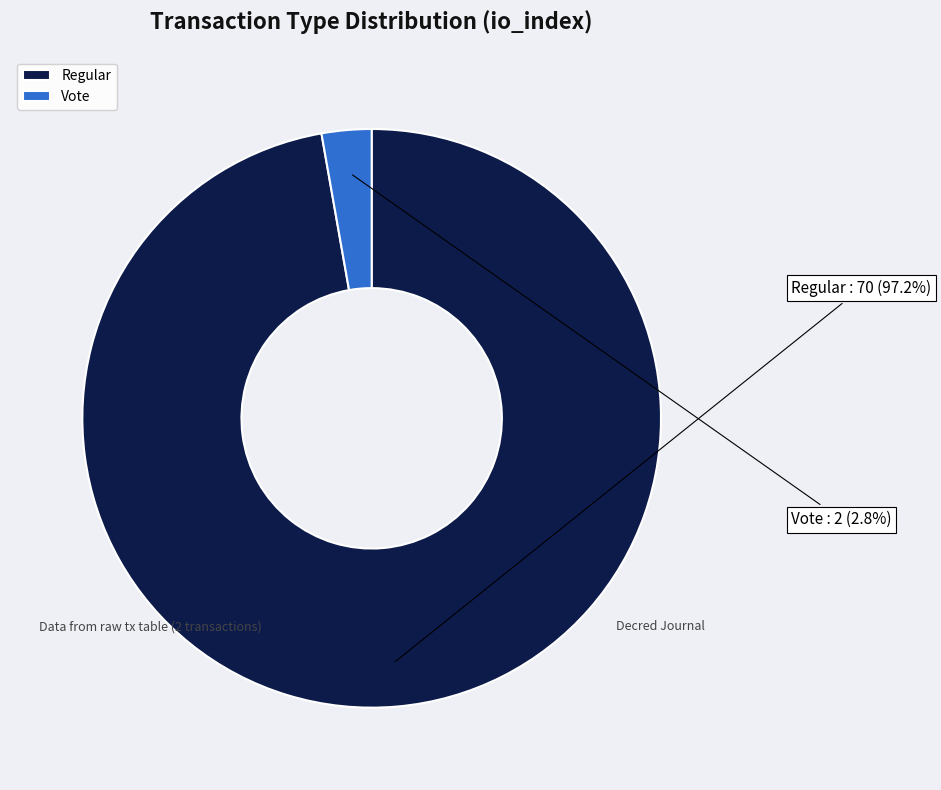

Which category accounts for the majority?

Regular